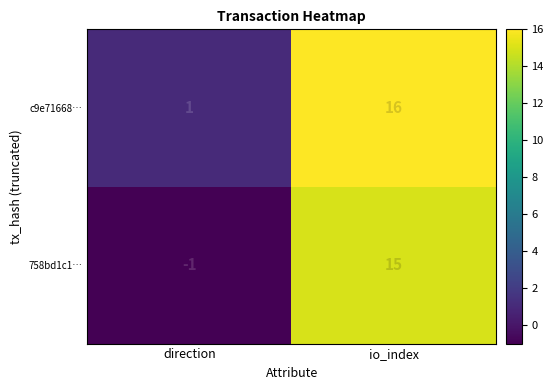

What is the sum of the c9e71668… values at direction and io_index?

17